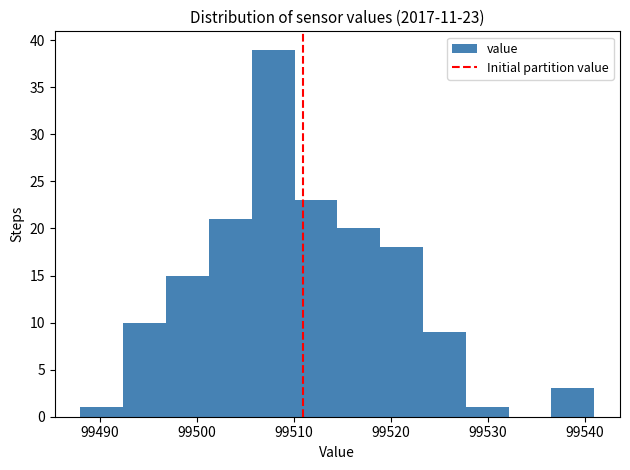

Which range on the x-axis has the tallest bar?

99506 to 99510